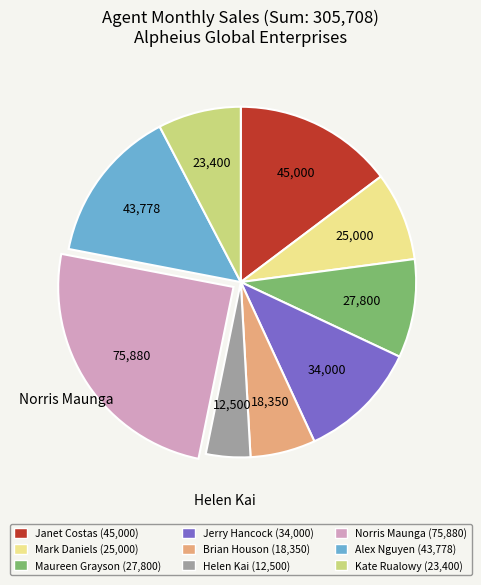

Does Alex Nguyen account for over 50% of the chart?

No